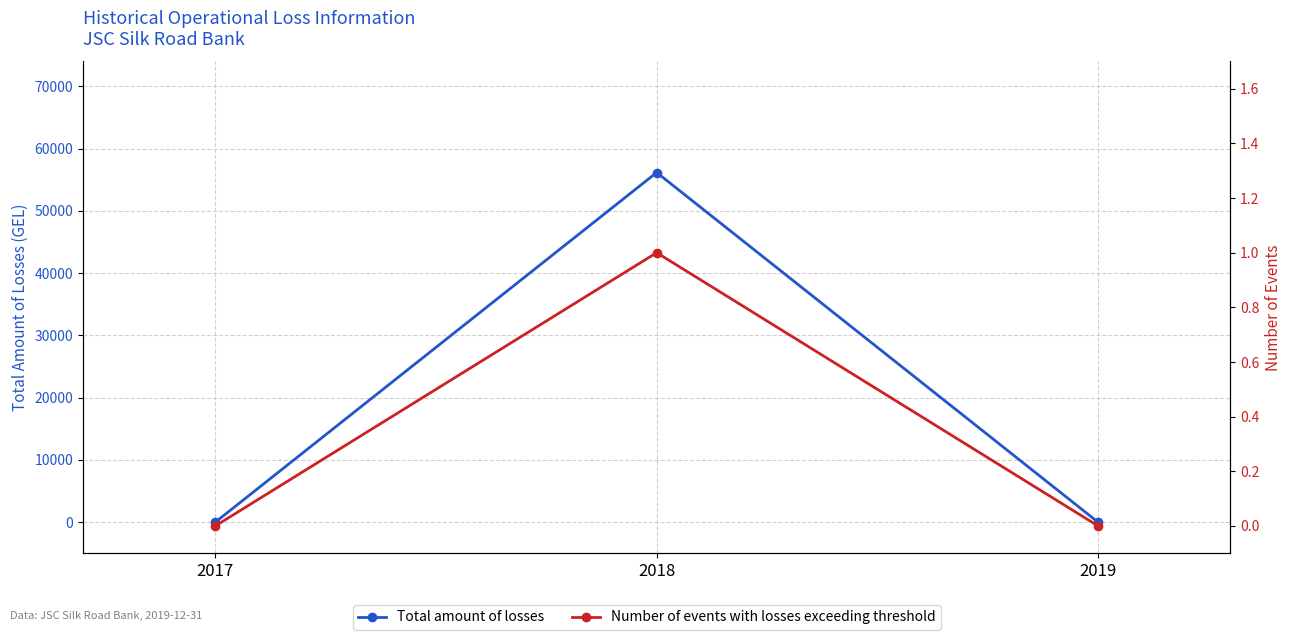

What is the spread (max minus min) of values at 2018?

56161.6